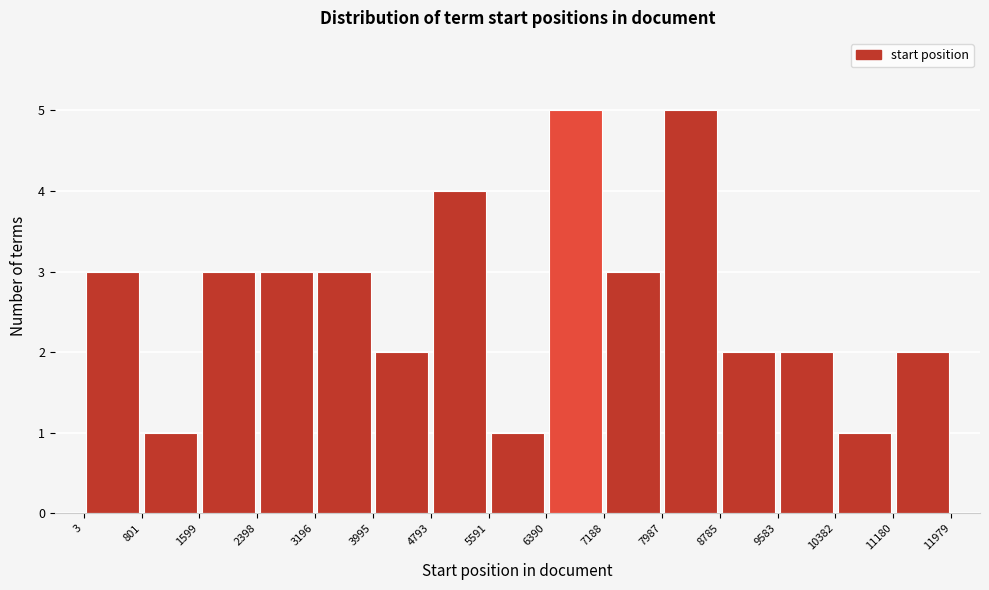

Reading left to right, transcribe this chart: for each bar, give the range it covers on the x-axis and its height. The values are not printed on the chart, so give them approximately, as read against the axis.

3 to 801: 3
801 to 1599: 1
1599 to 2398: 3
2398 to 3196: 3
3196 to 3995: 3
3995 to 4793: 2
4793 to 5591: 4
5591 to 6390: 1
6390 to 7188: 5
7188 to 7987: 3
7987 to 8785: 5
8785 to 9583: 2
9583 to 10382: 2
10382 to 11180: 1
11180 to 11979: 2